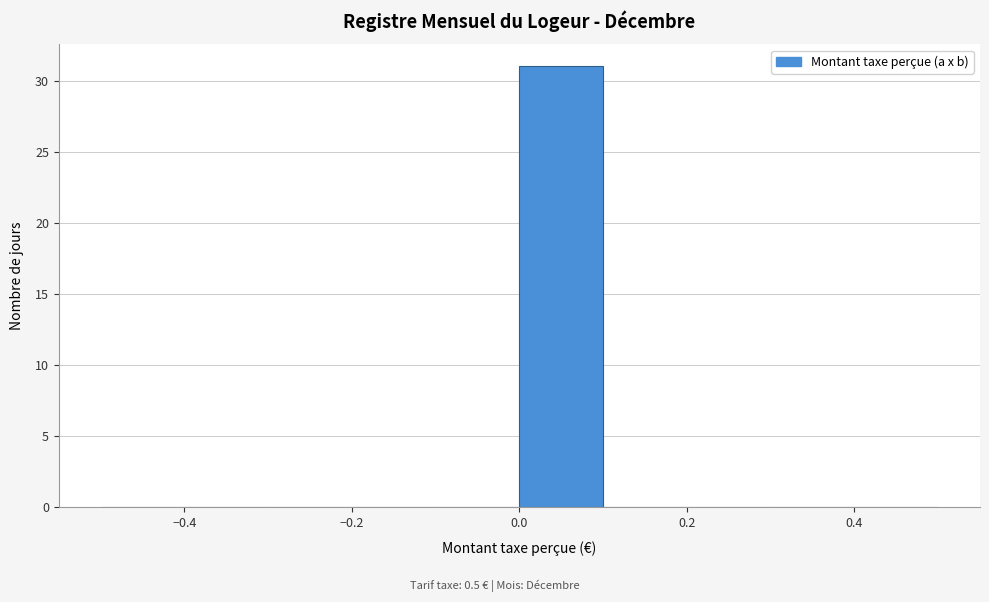

Over which range of the x-axis is the bar tallest?

0.0 to 0.1